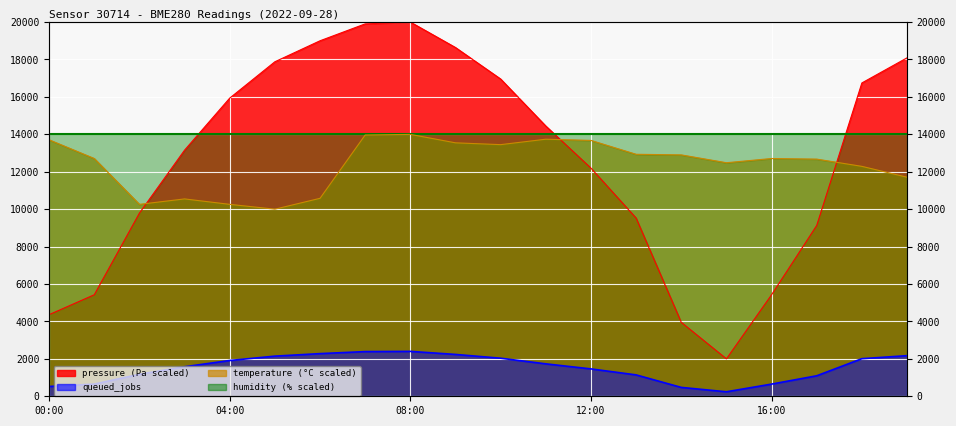

Where do pressure and temperature first cross each other?

02:00 and 03:00